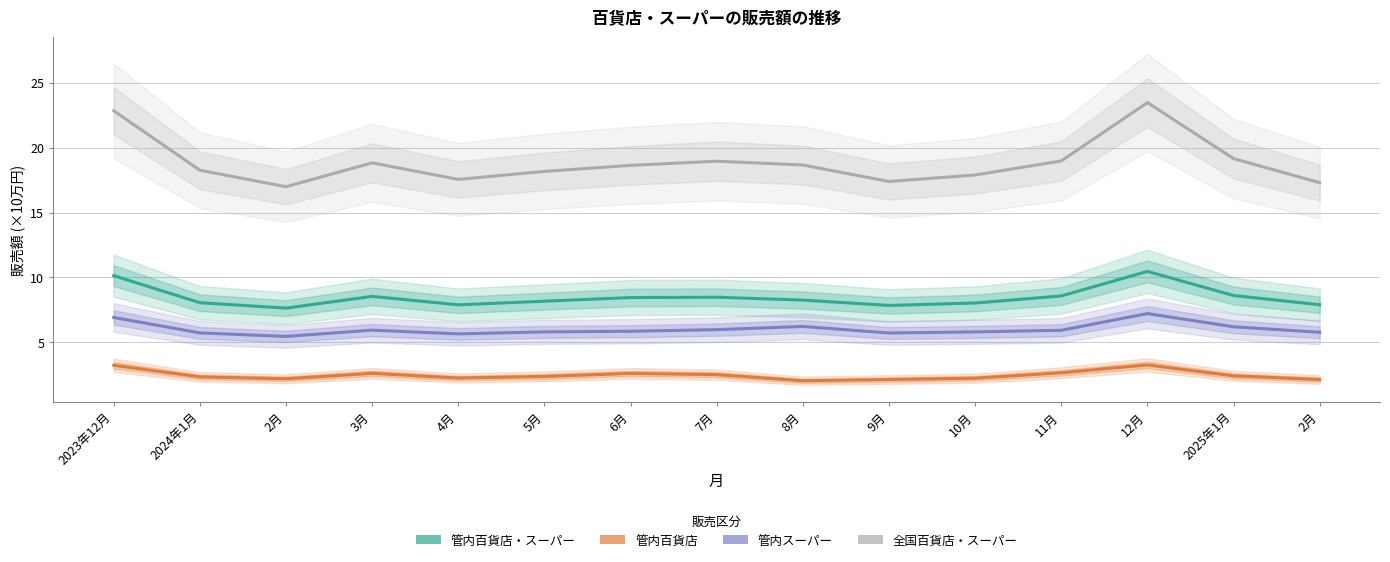

Is this an area chart (filled region under the line)?

No